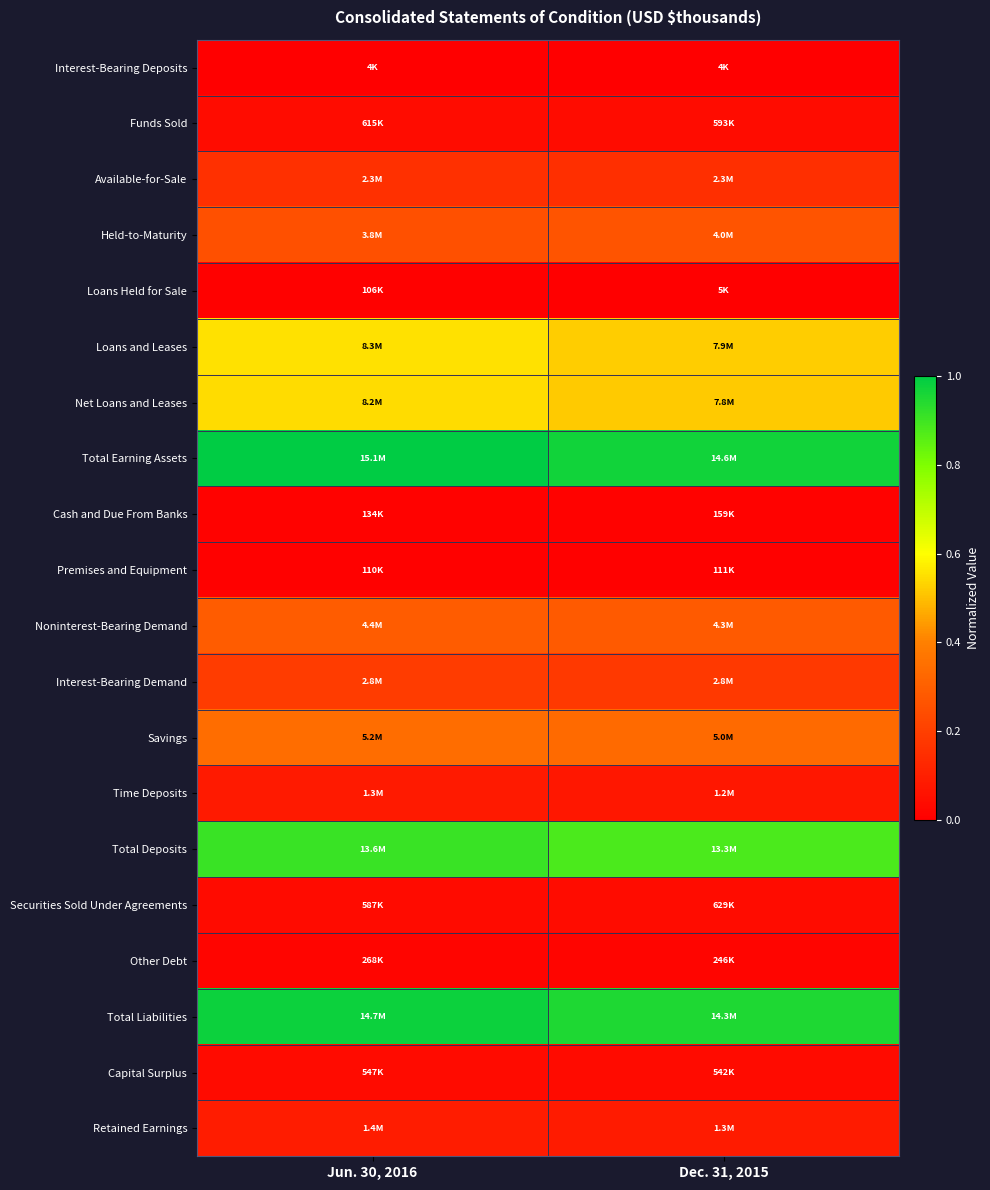

At which category is the sum across all series the highest?

Jun. 30, 2016